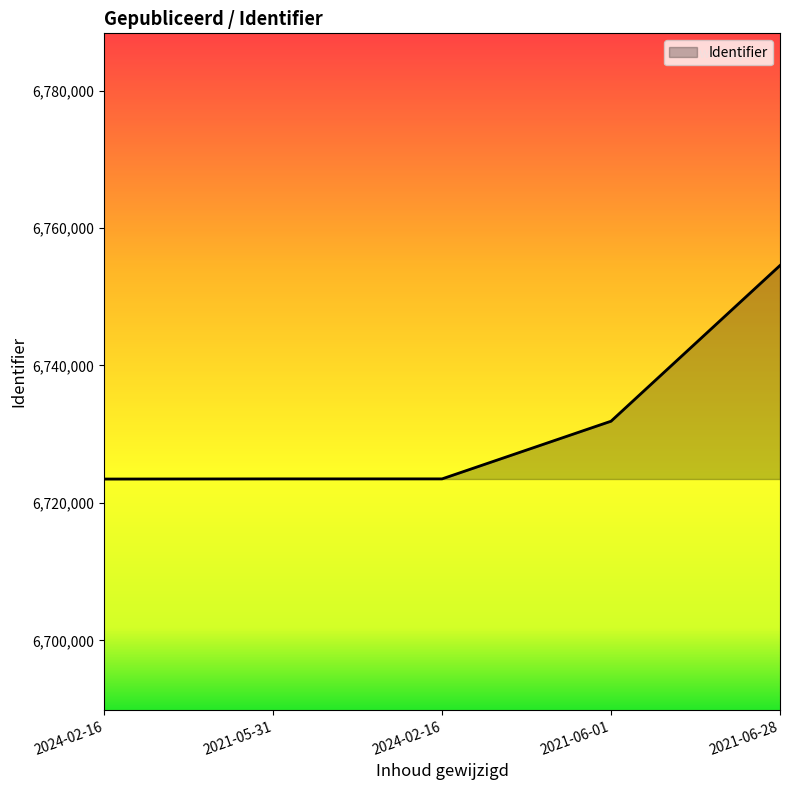

True or false: the data shows 3456305 at 2021-06-28.

False